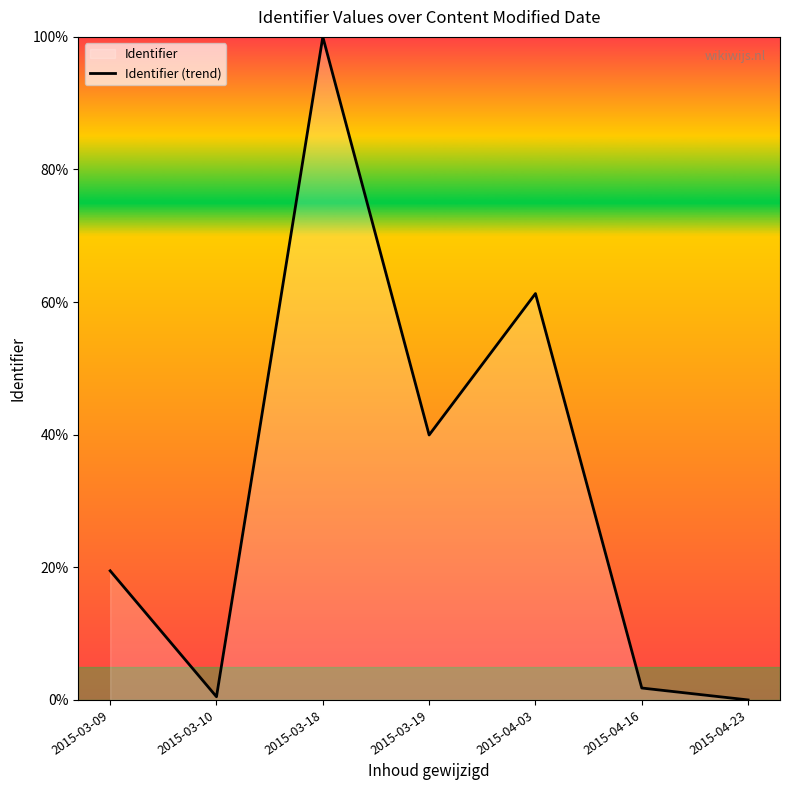

List the labels in order of value, smallest first.

2015-04-23, 2015-03-10, 2015-04-16, 2015-03-09, 2015-03-19, 2015-04-03, 2015-03-18